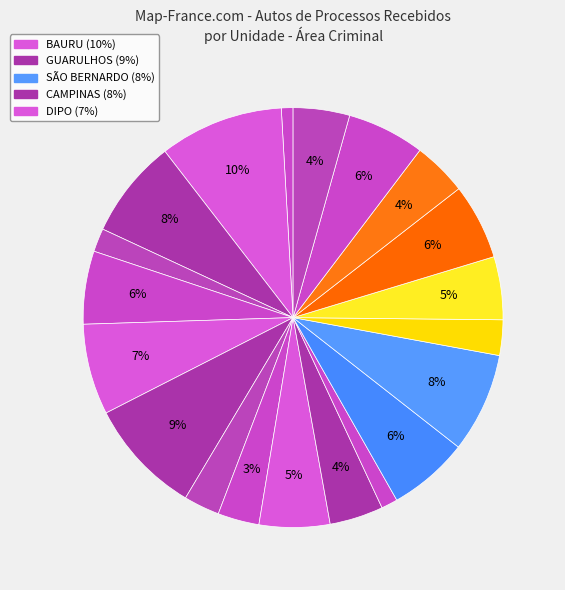

Rank the categories by value from lowest to highest.

ARAÇATUBA, OSASCO, CARAPICUÍBA, SÃO CARLOS, JECRIM, JUNDIAÍ, MARÍLIA, SÃO VICENTE, TAUBATÉ, SÃO JOSÉ DO RIO PRETO, JÚRI, DIADEMA, SÃO JOSÉ DOS CAMPOS, SOROCABA, SANTOS, DIPO, CAMPINAS, SÃO BERNARDO, GUARULHOS, BAURU